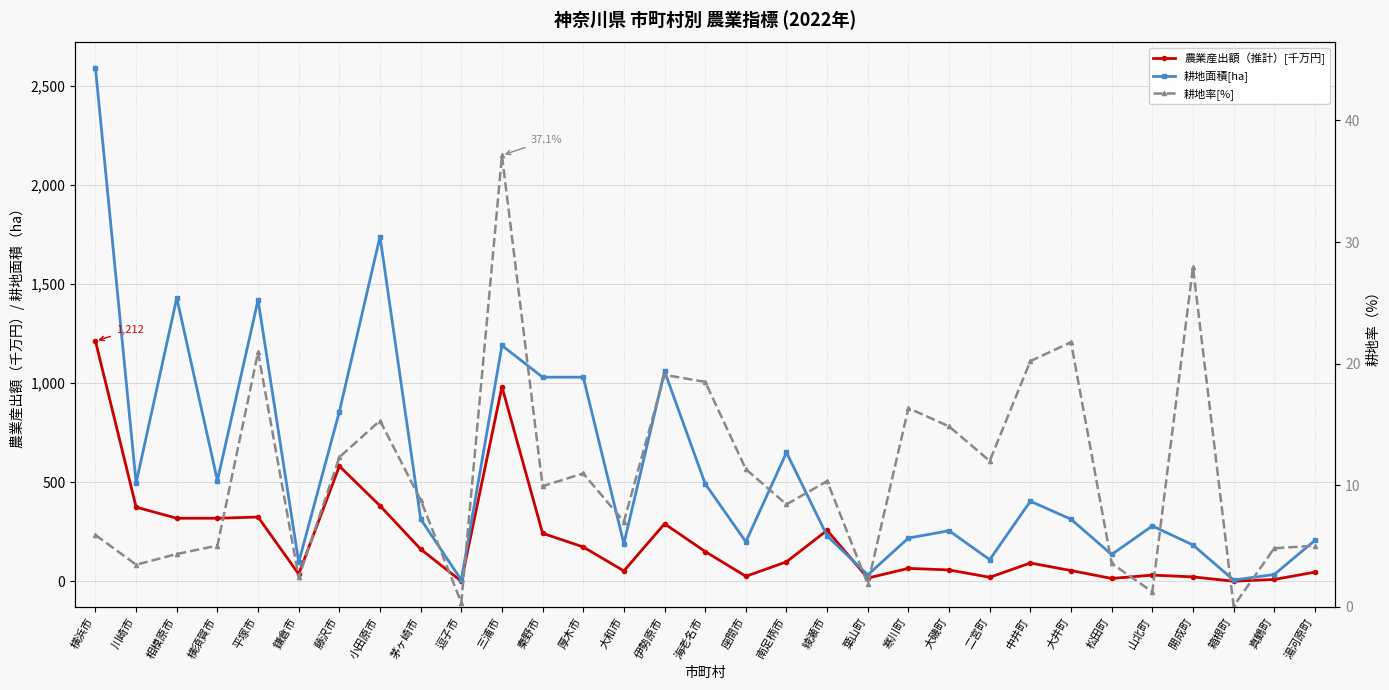

Is it true that 農業産出額（推計）[千万円] equals 11.3 at 二宮町?

False